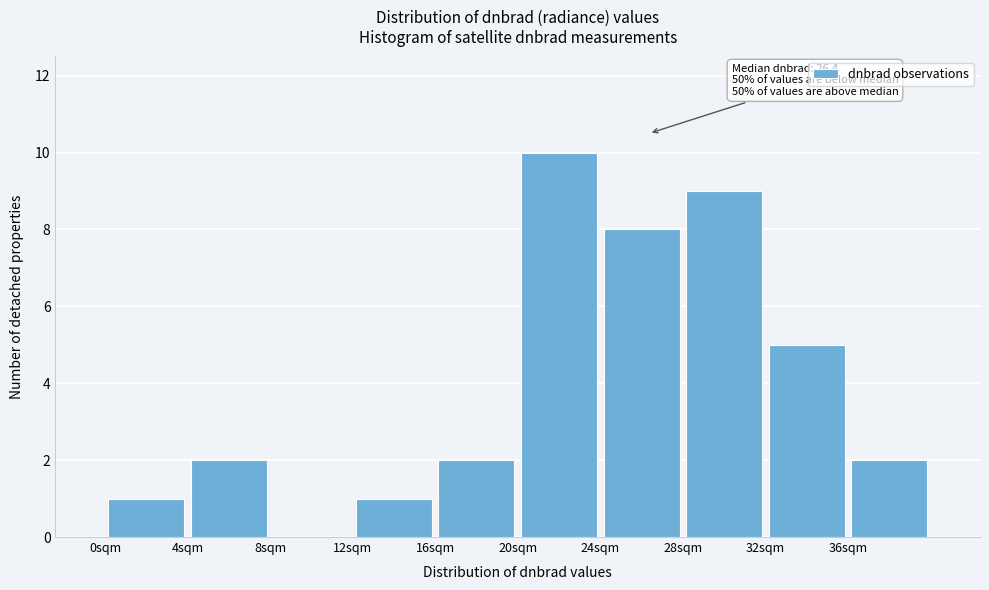

Which range on the x-axis has the tallest bar?

20 to 24